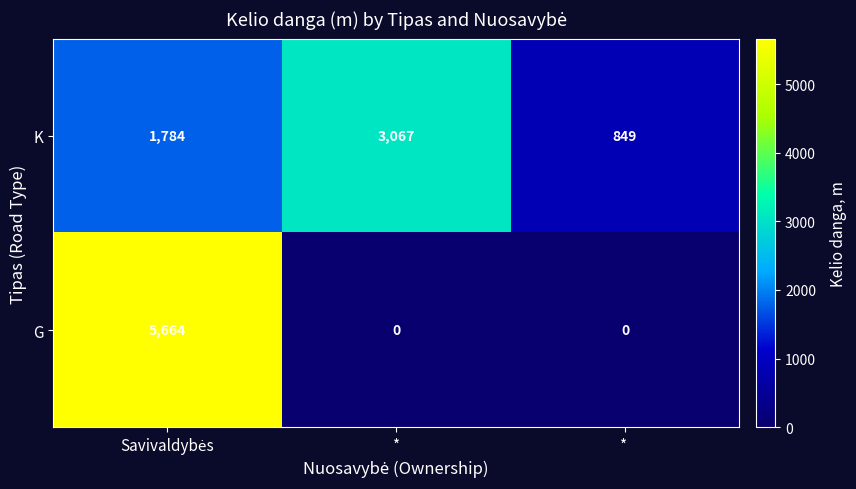

How many series are shown in this chart?

2